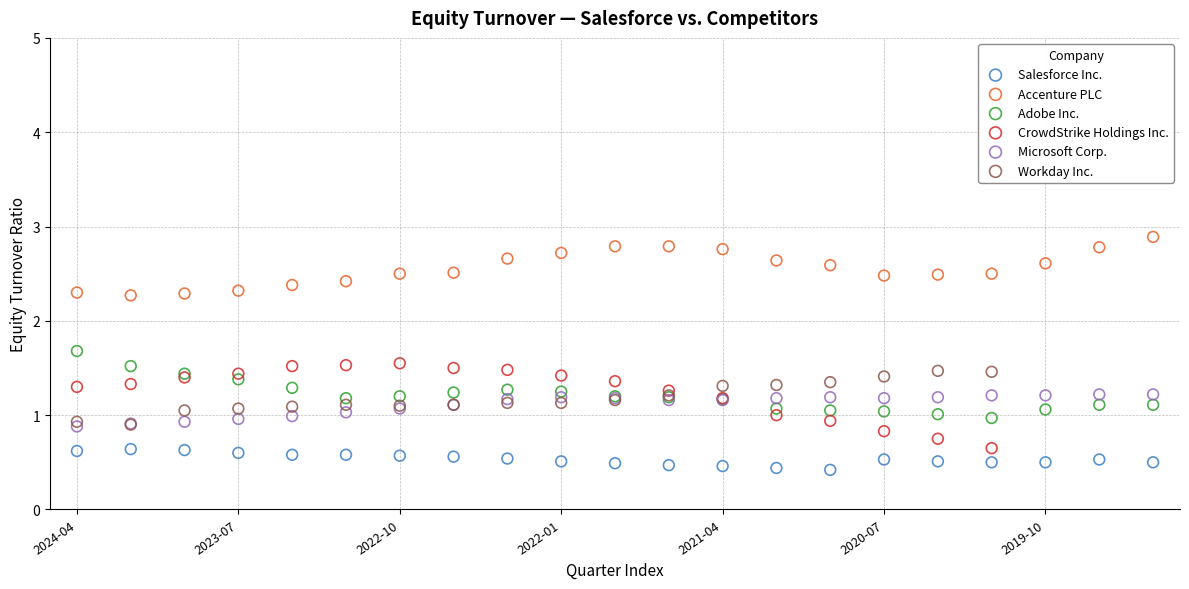

What are all the series names shown in the legend?

Salesforce Inc., Accenture PLC, Adobe Inc., CrowdStrike Holdings Inc., Microsoft Corp., Workday Inc.